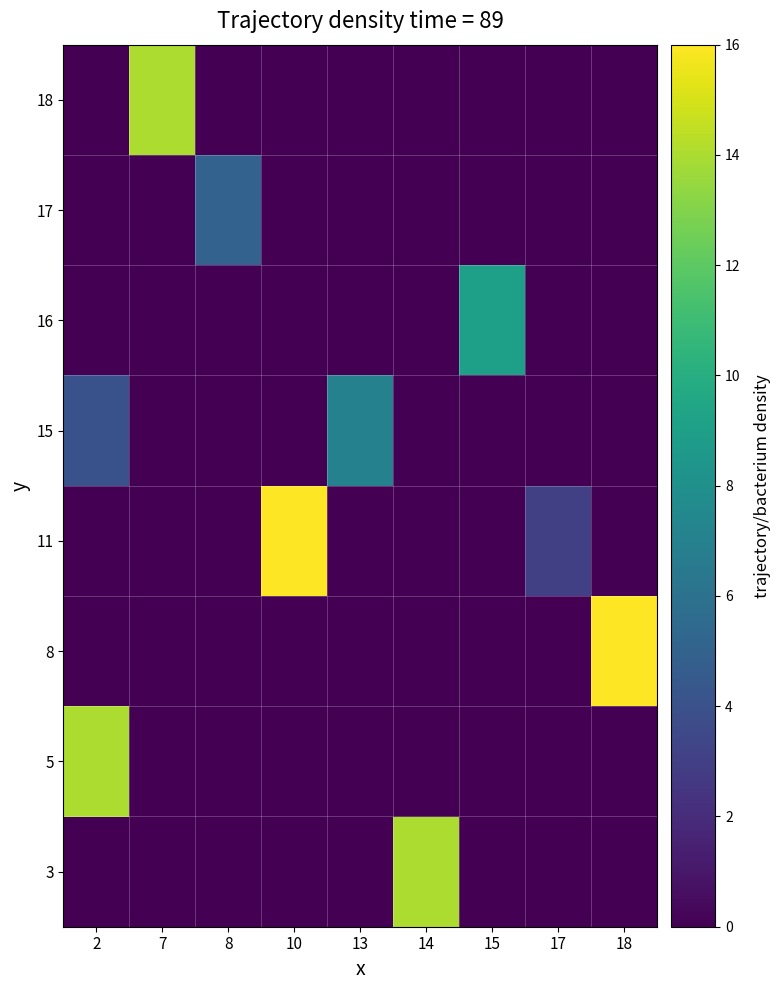

How many series are shown in this chart?

8